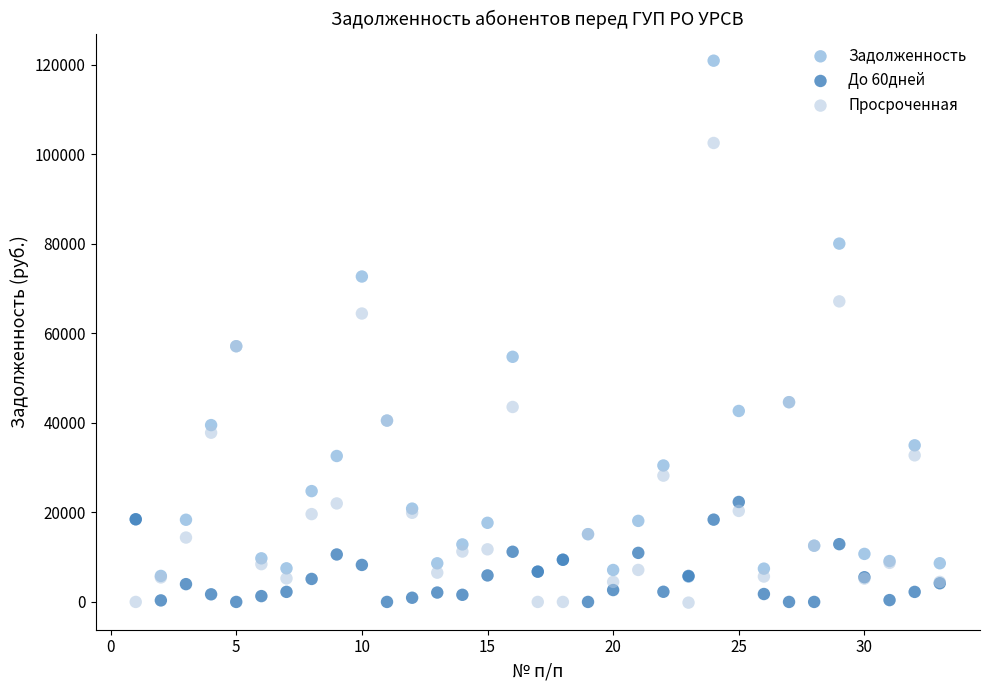

In the Просроченная series, what Y value is closest to 51170?

57108.3